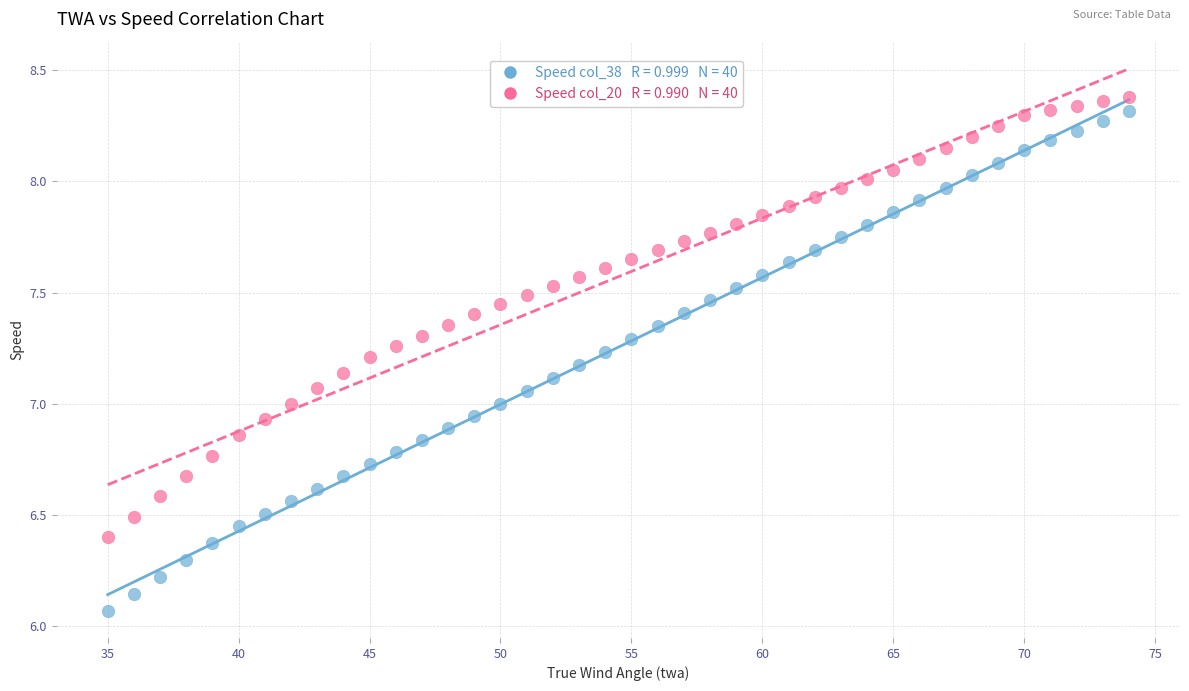

Across all data points, what is the range of Y values (max minus min)?

2.3